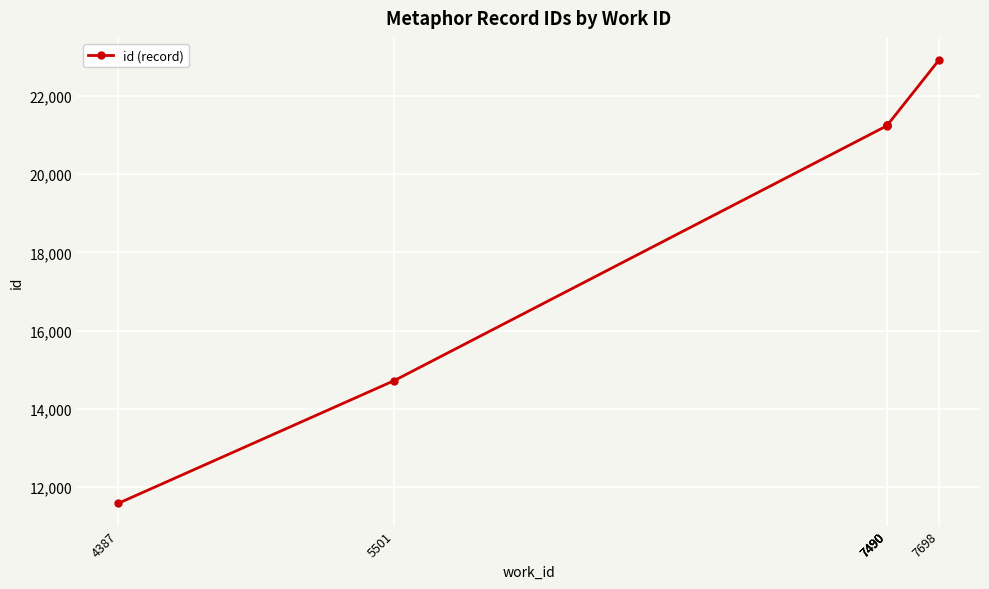

How many lines are shown in the chart?

1